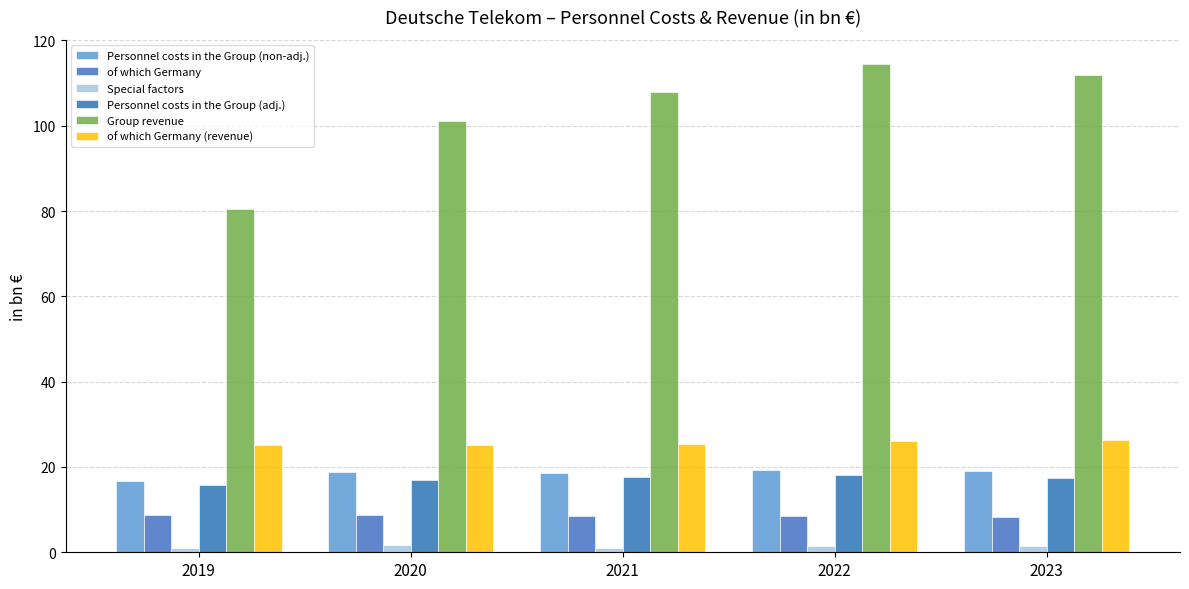

Which has a higher value, 2021 or 2020?

2020